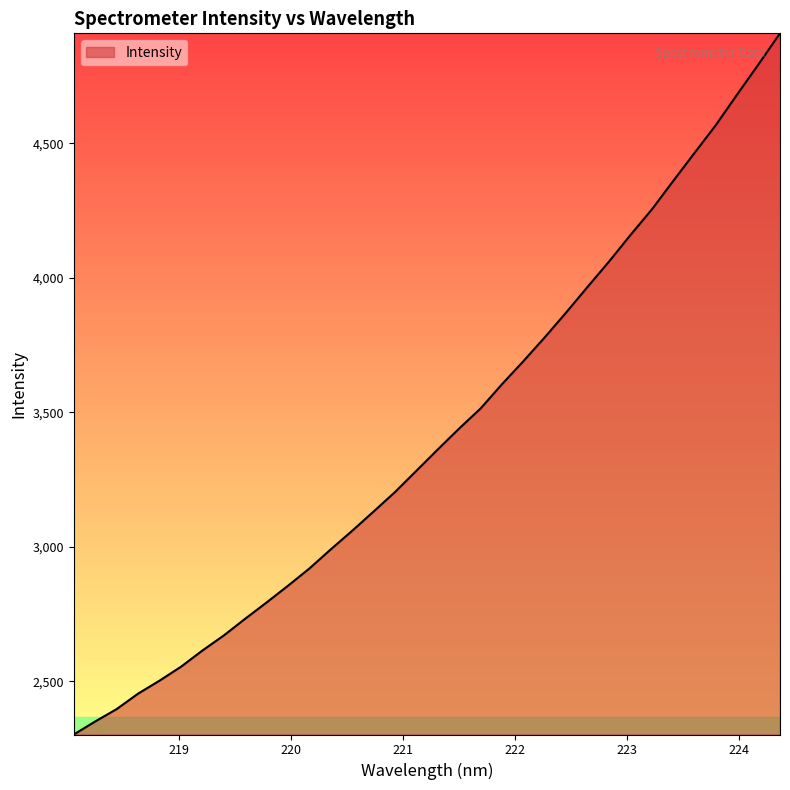

What is the smallest value displayed?

2303.1